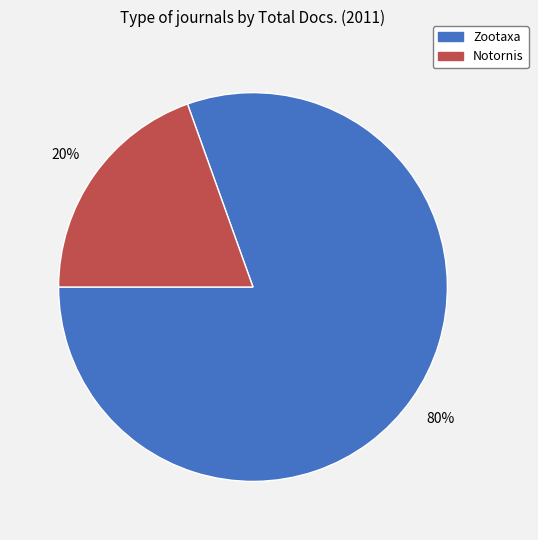

Which category accounts for the majority?

Zootaxa